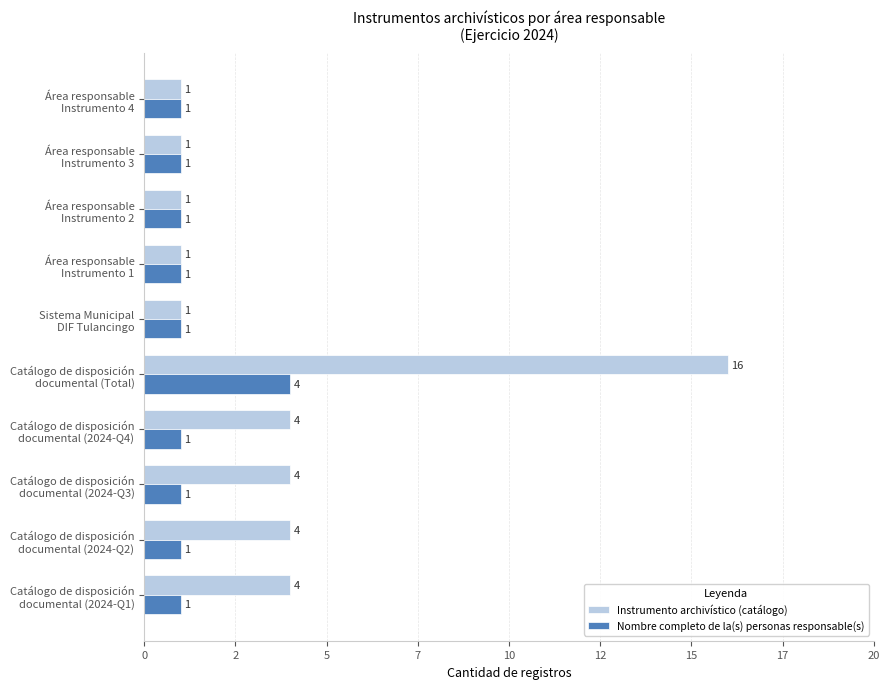

What are all the series names shown in the legend?

Instrumento archivístico (catálogo), Nombre completo de la(s) personas responsable(s)